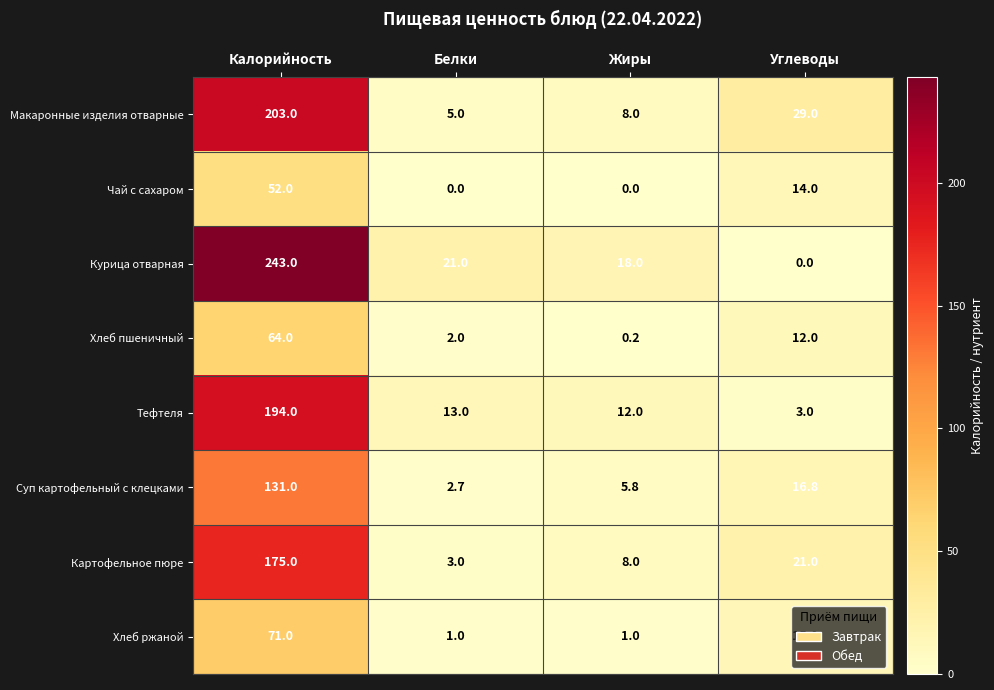

Is it true that Хлеб ржаной equals 1.6 at Белки?

False